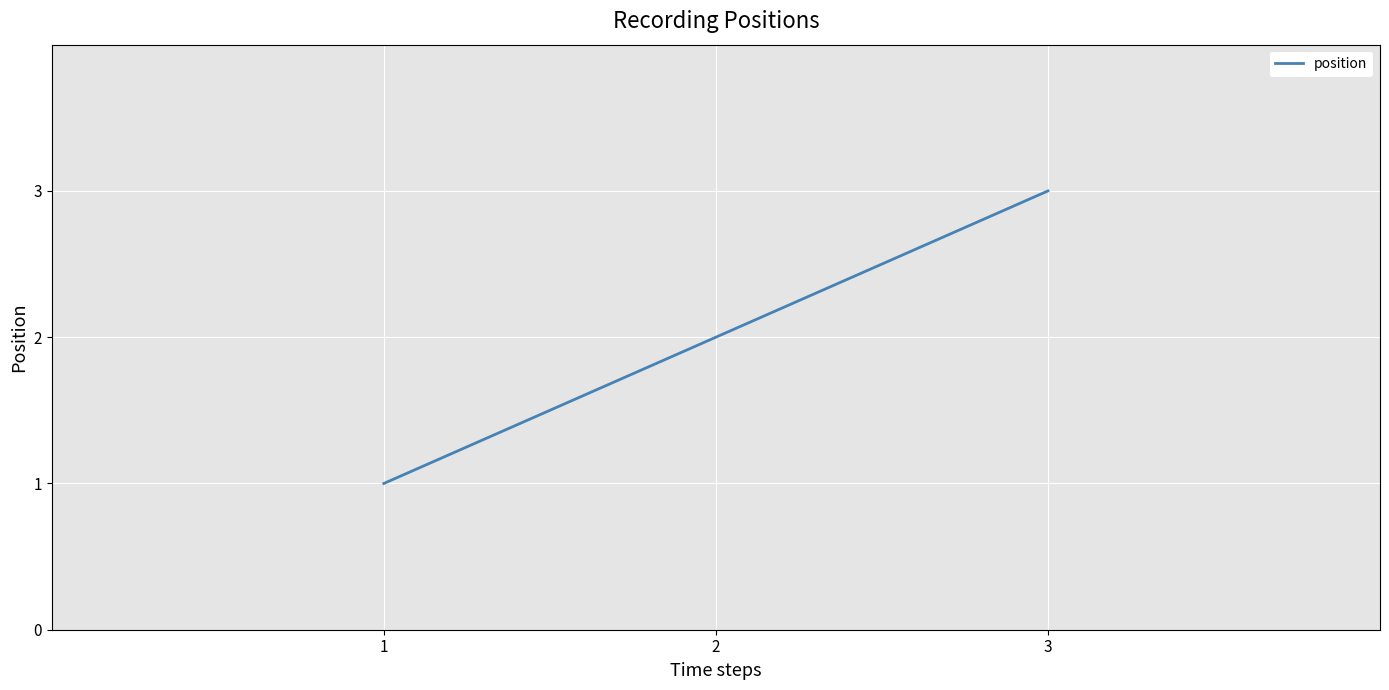

Count the number of data series in this chart.

1